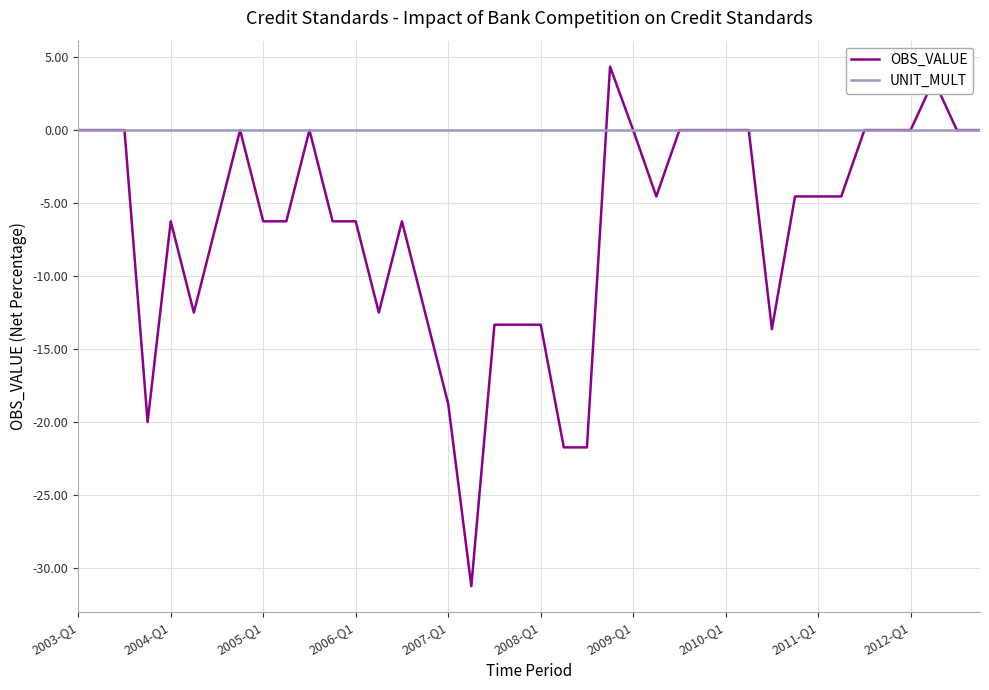

Which series has the largest total across all categories?

UNIT_MULT